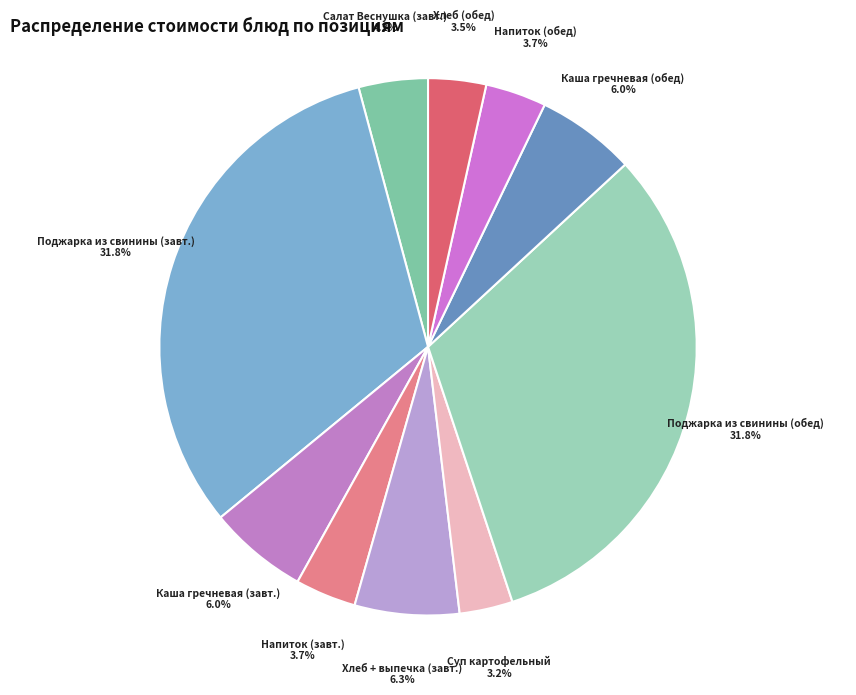

Between Каша гречневая (завт.) and Напиток (завт.), which is larger?

Каша гречневая (завт.)